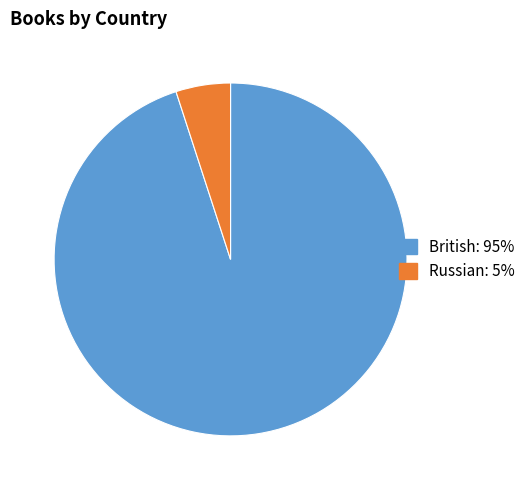

Does any single category account for the majority?

Yes